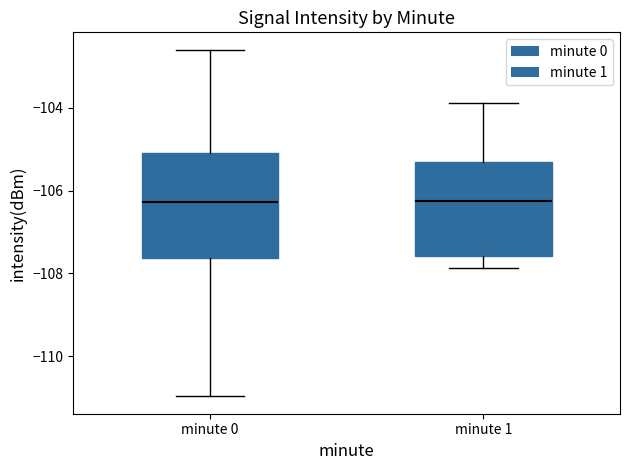

Comparing the boxes themselves (not the whiskers), which one is the tallest?

minute 0